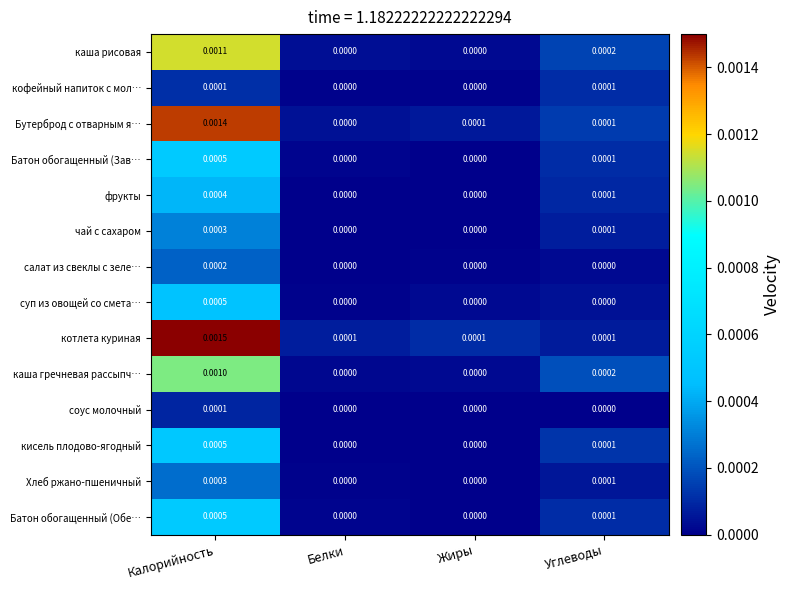

Which series has the largest total across all categories?

котлета куриная